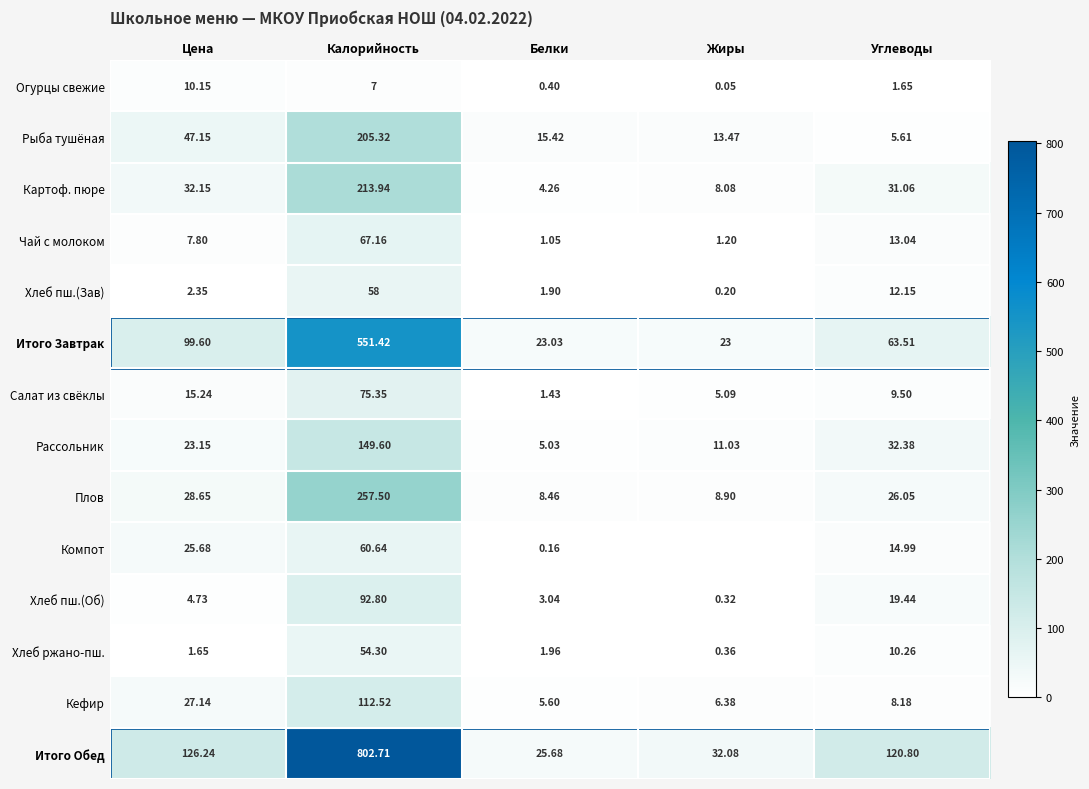

What is the difference between the highest and lowest values at Цена?

124.6